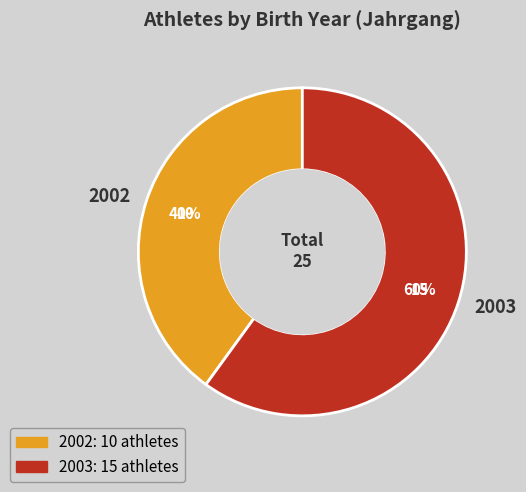

Do 2003 and 2002 together represent more than half of the pie?

Yes